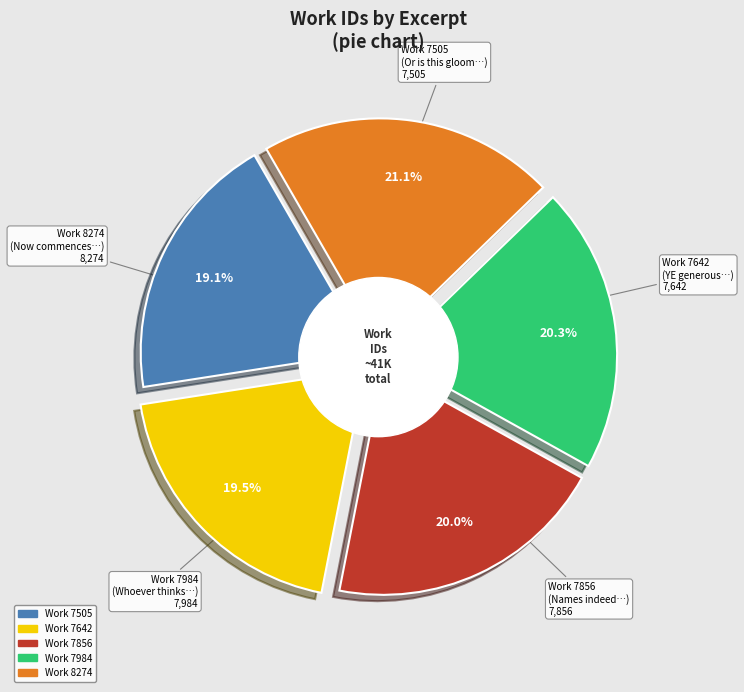

Combined, what portion of the pie is Whoever thinks must see and Now commences the reign?

41.4%